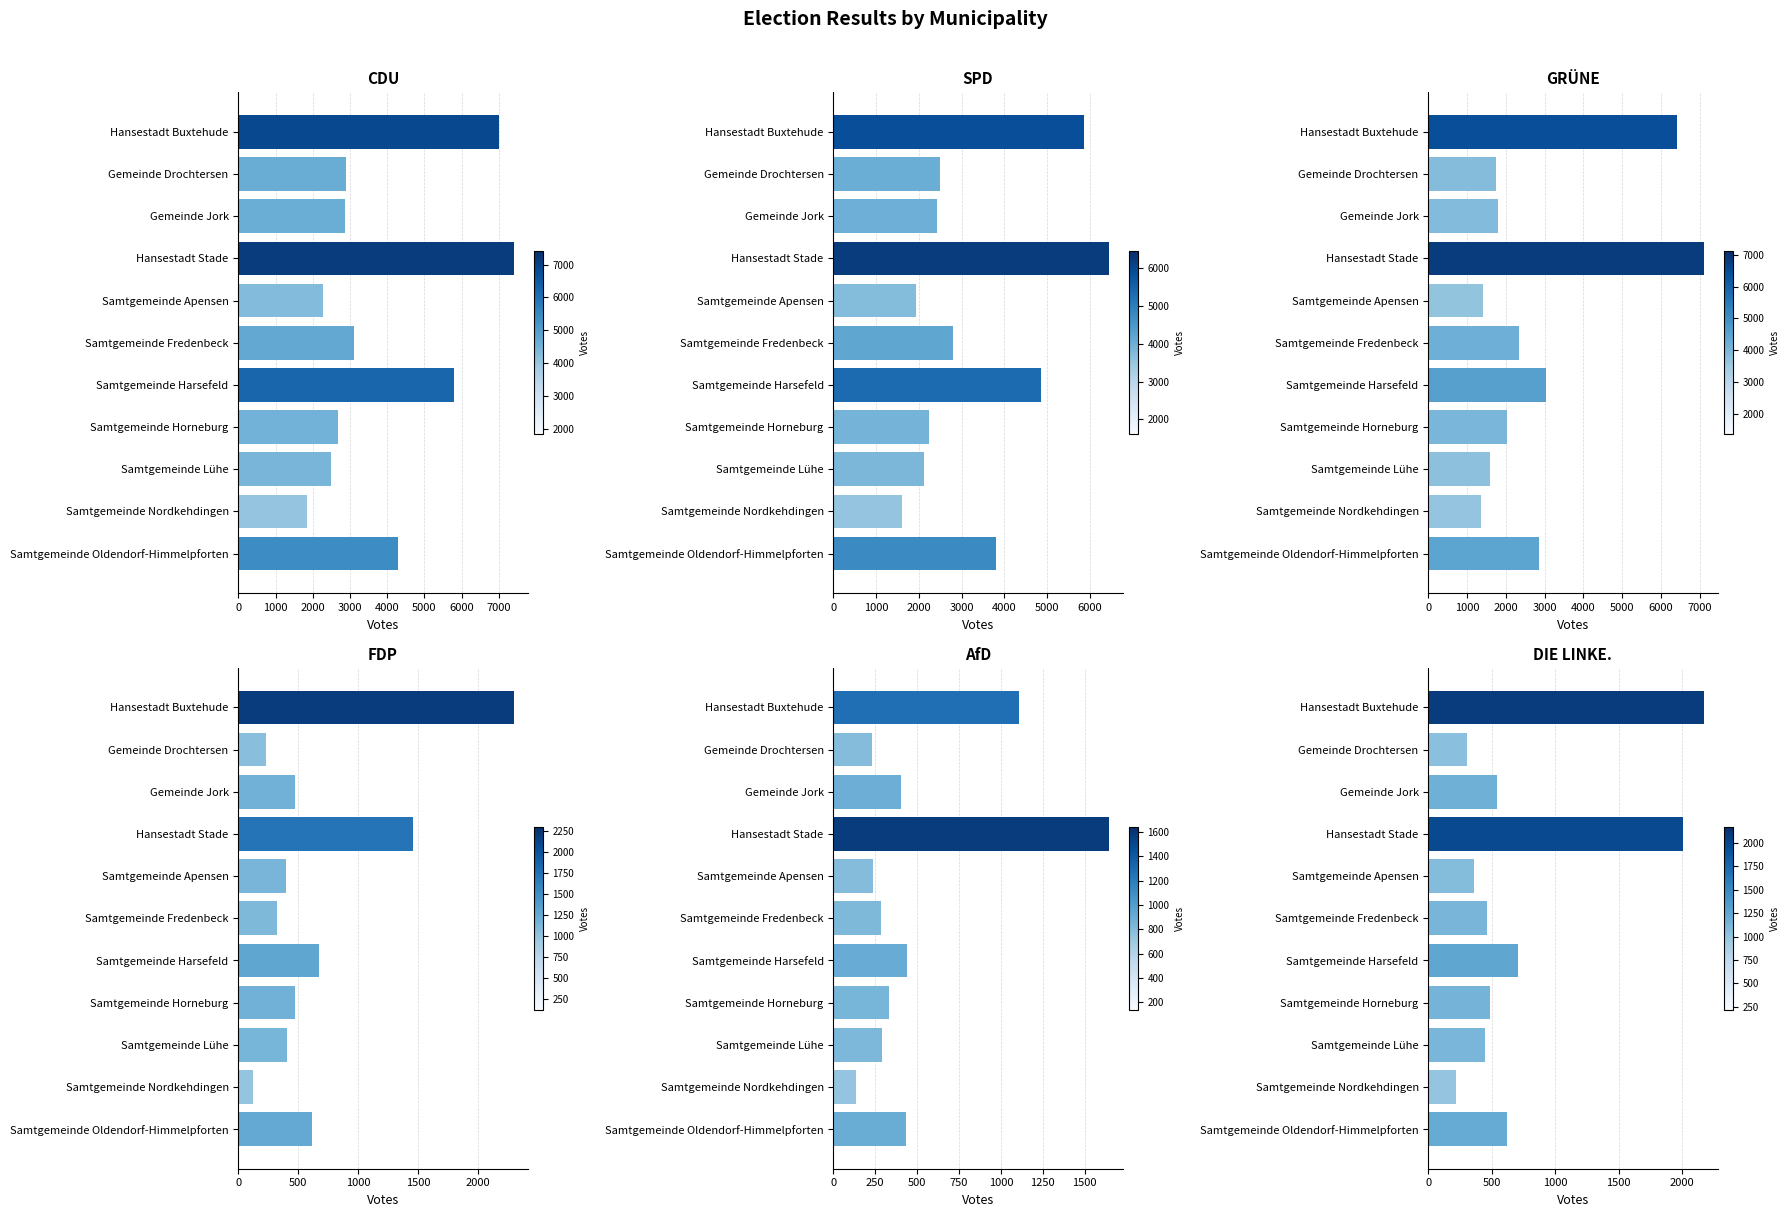

What is the average value of the DIE LINKE. series?

756